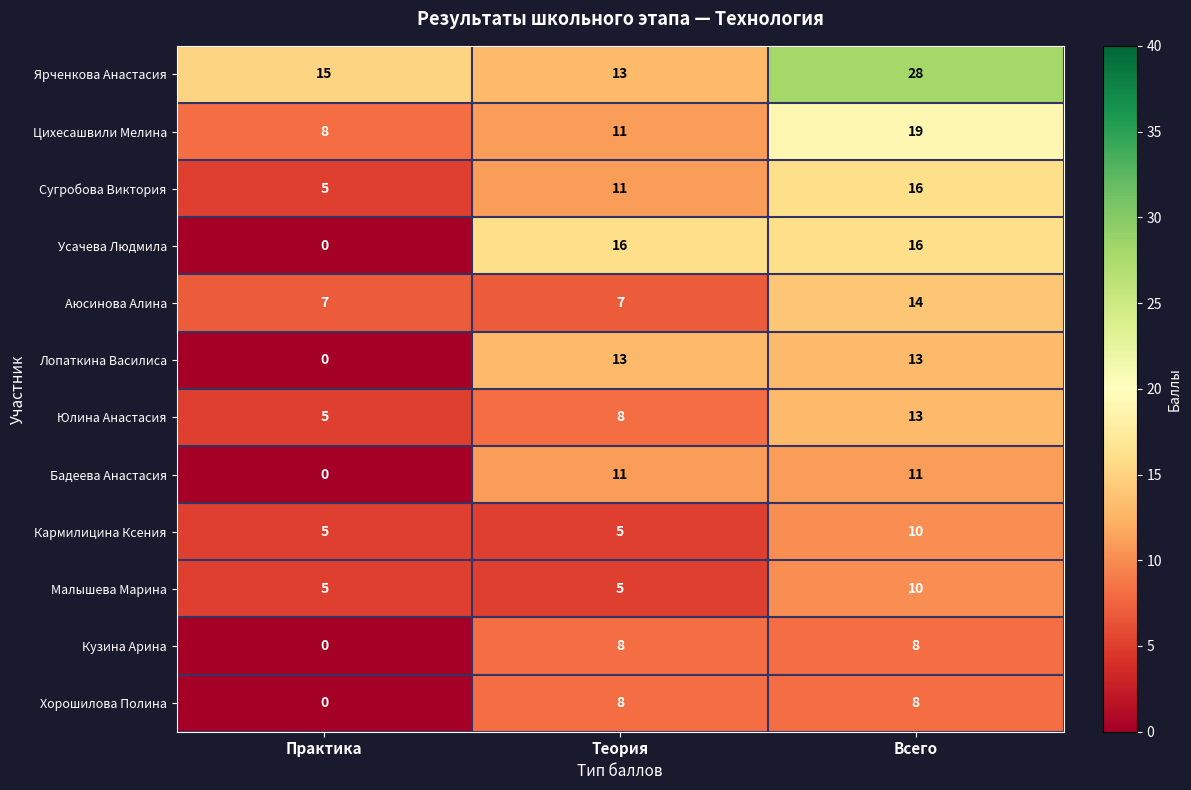

Between Практика and Теория, which series saw the biggest shift?

Усачева Людмила